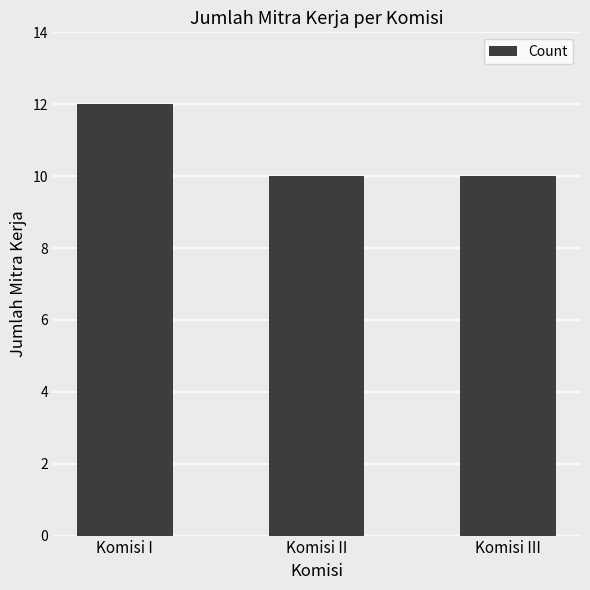

Is it true that the value at Komisi II is 4?

False